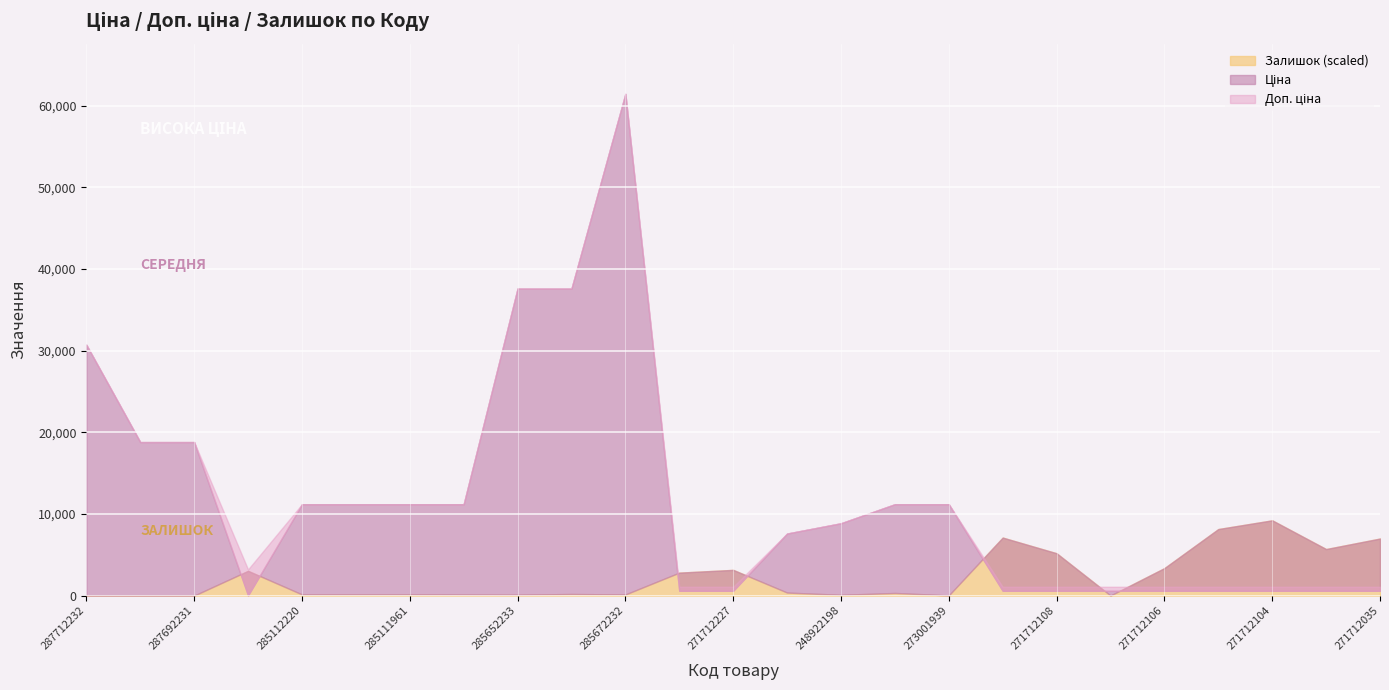

What is the sum of all Залишок values?

6713.0